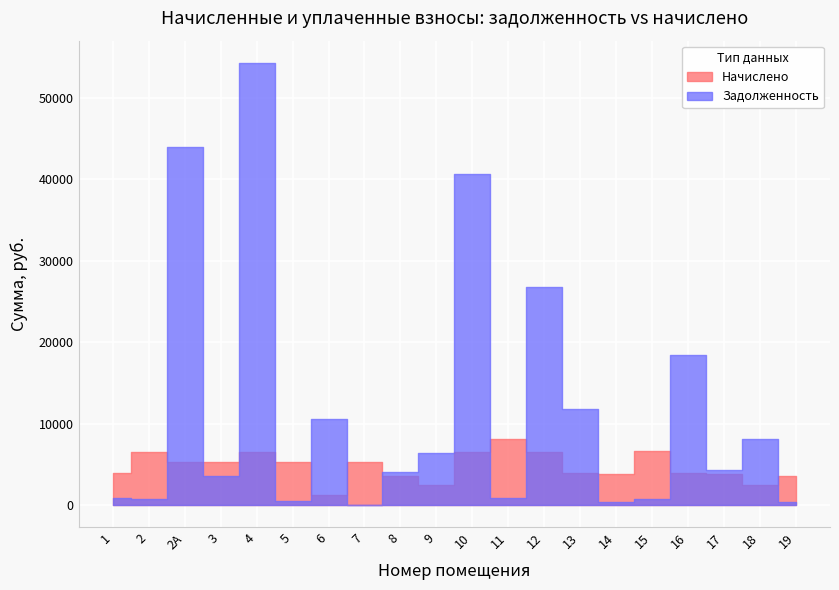

Reading left to right, transcribe all the data shown in this chart.

Начислено: 1=4032.0	2=6580.8	2А=5306.4	3=5306.4	4=6552.0	5=5306.4	6=1274.4	7=5313.6	8=3628.8	9=2512.8	10=6580.8	11=8136.0	12=6580.8	13=3996.0	14=3852.0	15=6631.2	16=3996.0	17=3844.8	18=2556.0	19=3628.8
Задолженность: 1=896.0	2=731.2	2А=43990.1	3=3597.9	4=54316.1	5=589.6	6=10564.8	7=0.0	8=4060.5	9=6439.1	10=40617.0	11=900.8	12=26764.2	13=11812.3	14=428.0	15=736.8	16=18494.9	17=4298.7	18=8122.8	19=402.5